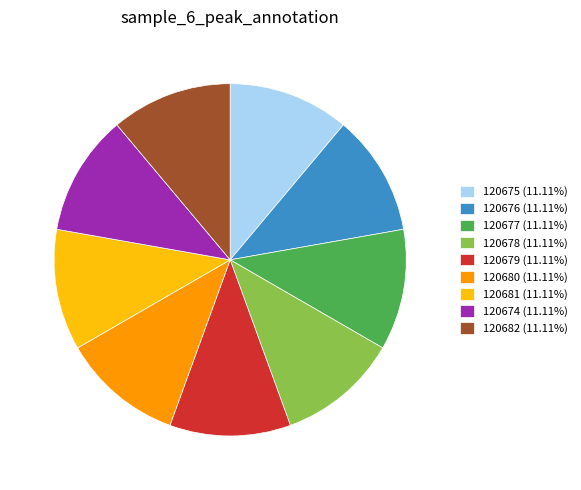

Count the number of slices in the pie.

9